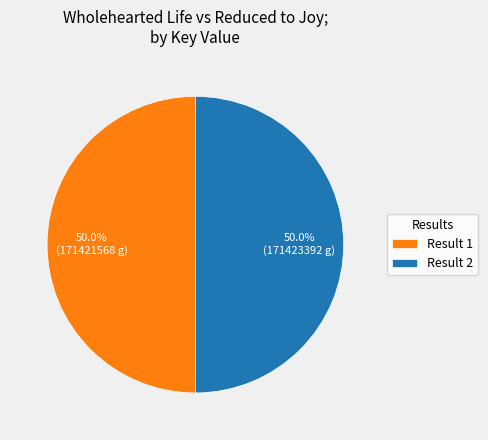

What portion of the pie excludes Result 1?

50.0%